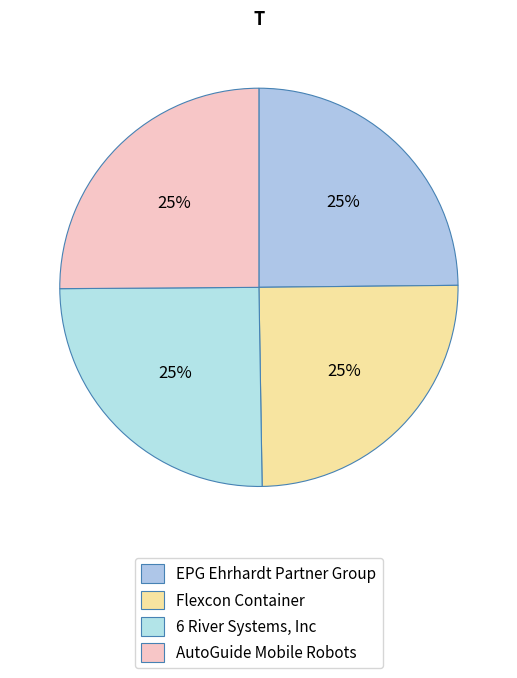

Which category has the smallest portion of the pie?

EPG Ehrhardt Partner Group